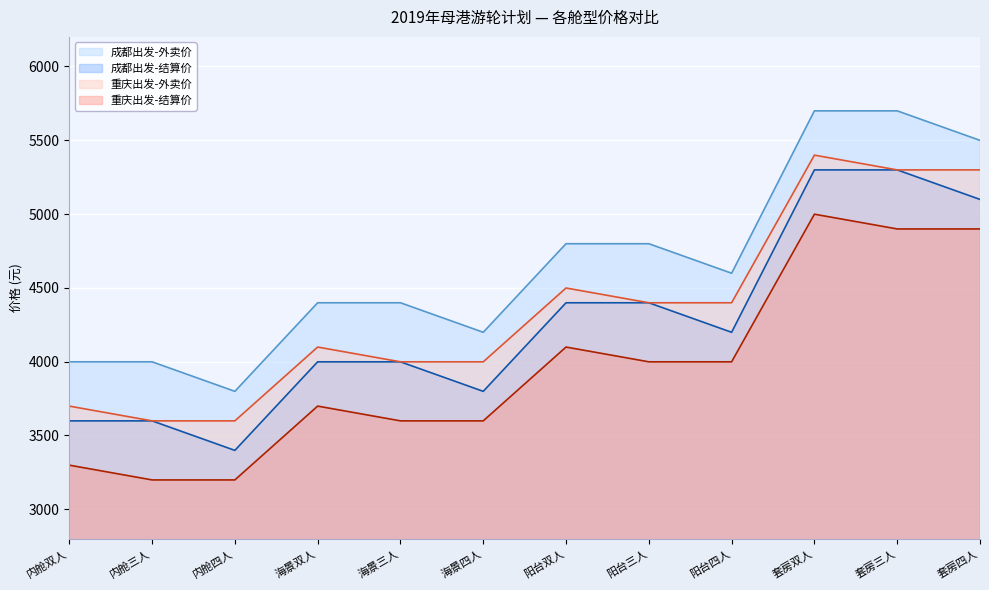

Is the value of 重庆出发-外卖价 at 内舱四人 greater than the value of 重庆出发-结算价 at 海景四人?

No